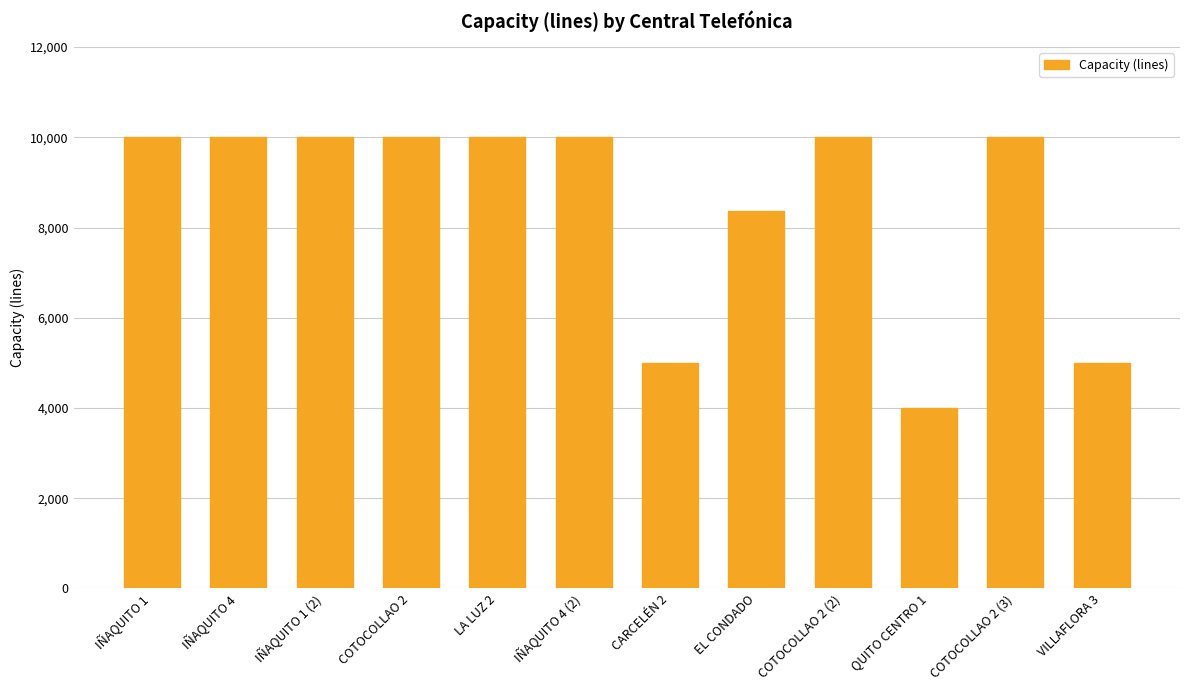

What is the value of the 3rd bar from the left?

10000